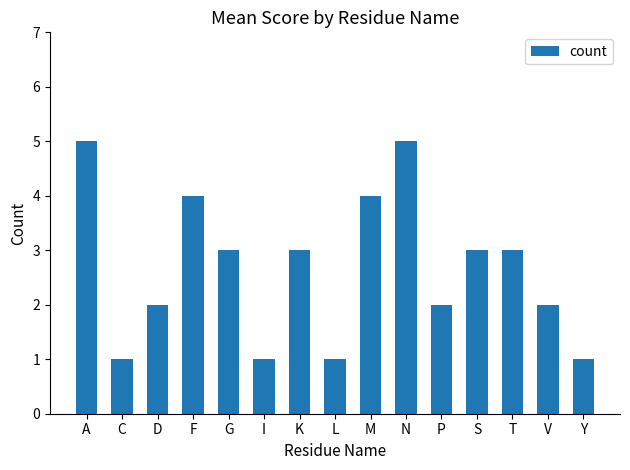

What is the maximum value shown in the chart?

5